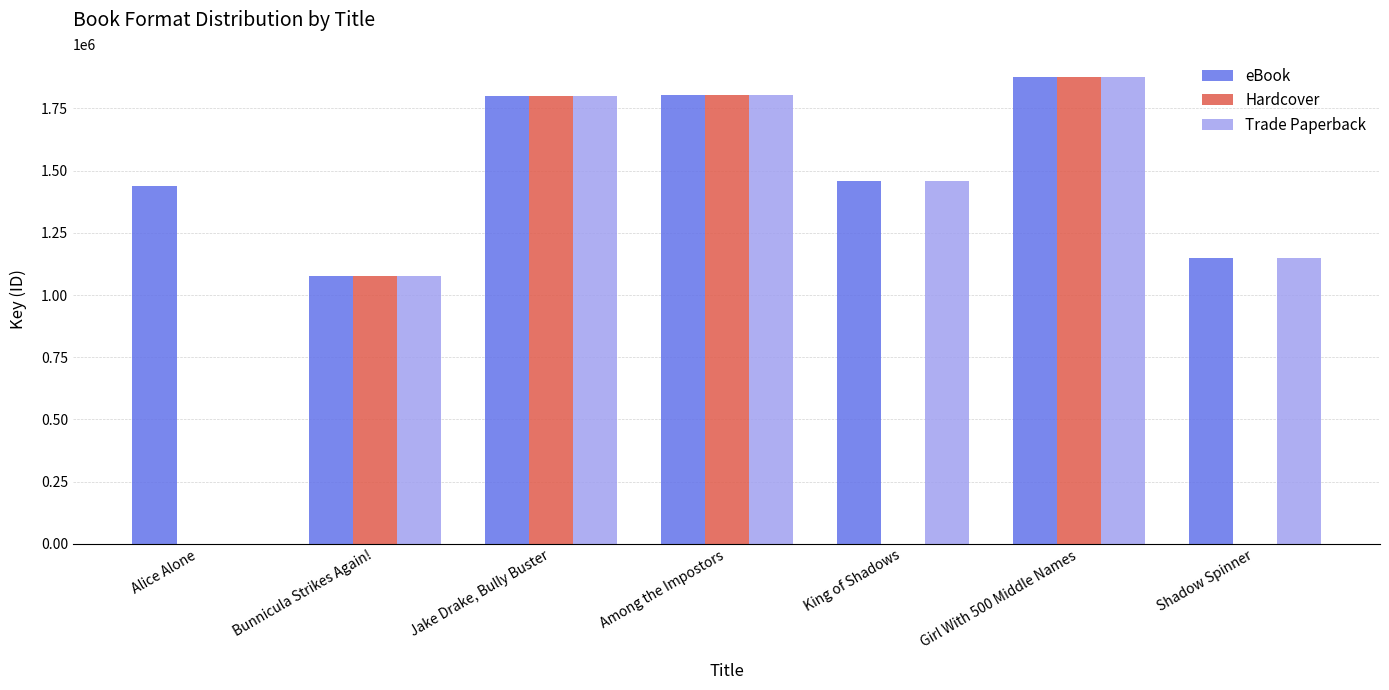

What is the sum of all Hardcover values?

6558846